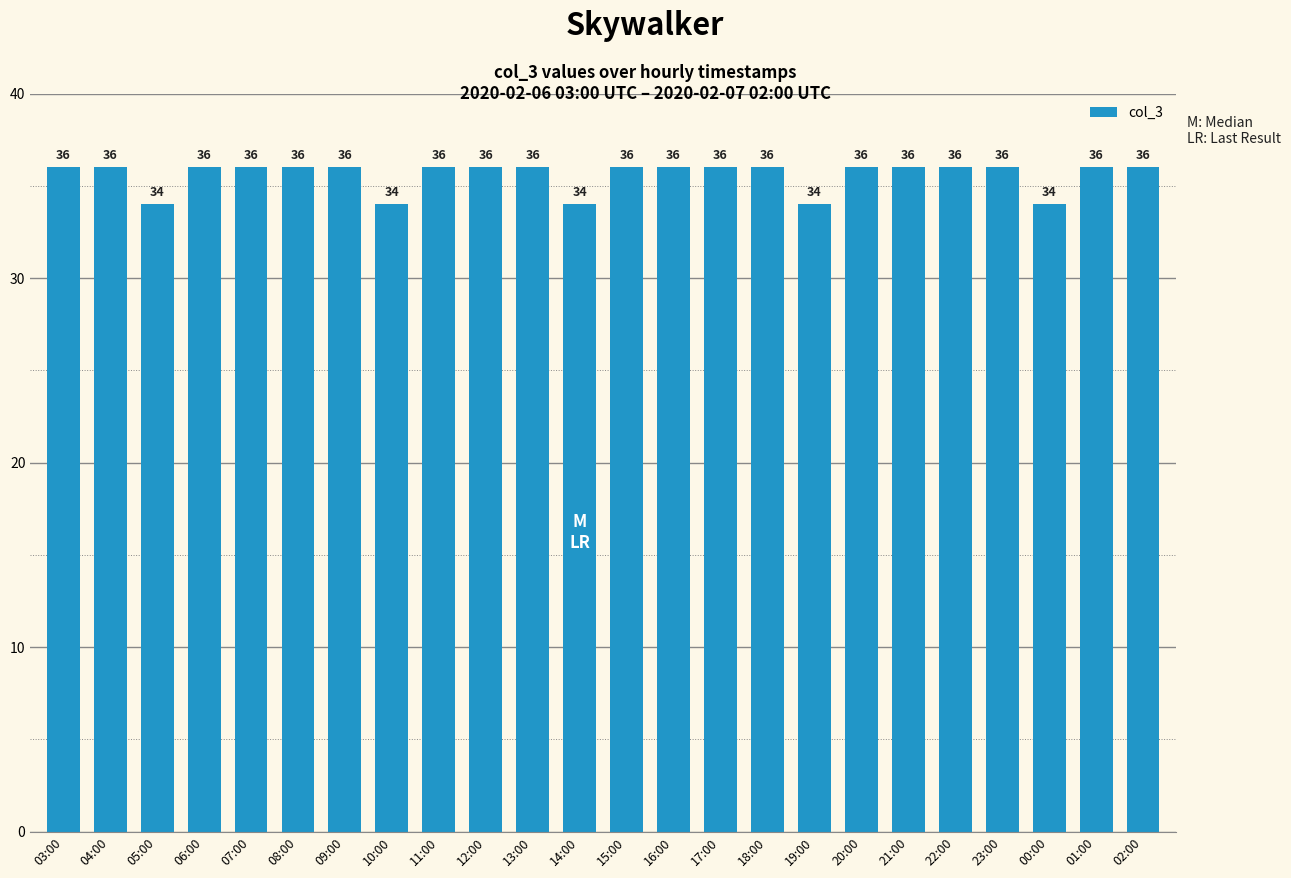

What is the greatest value displayed?

36